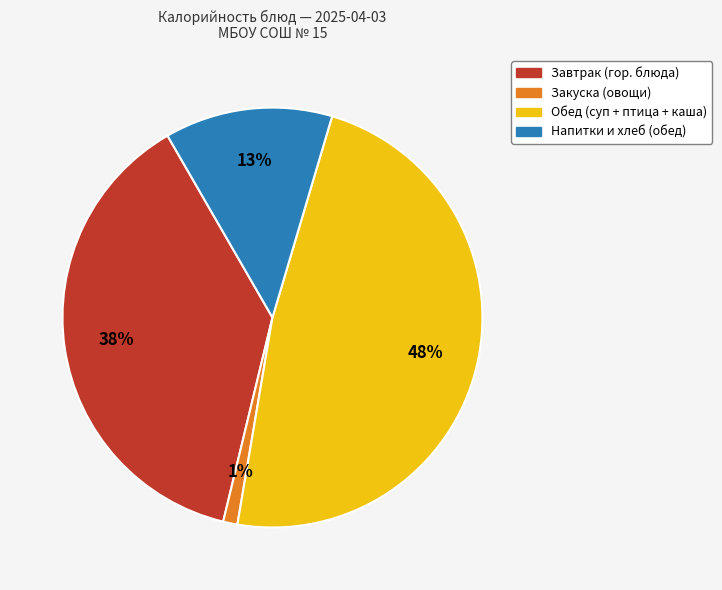

To the nearest percent, what is the average slice percentage?

25%